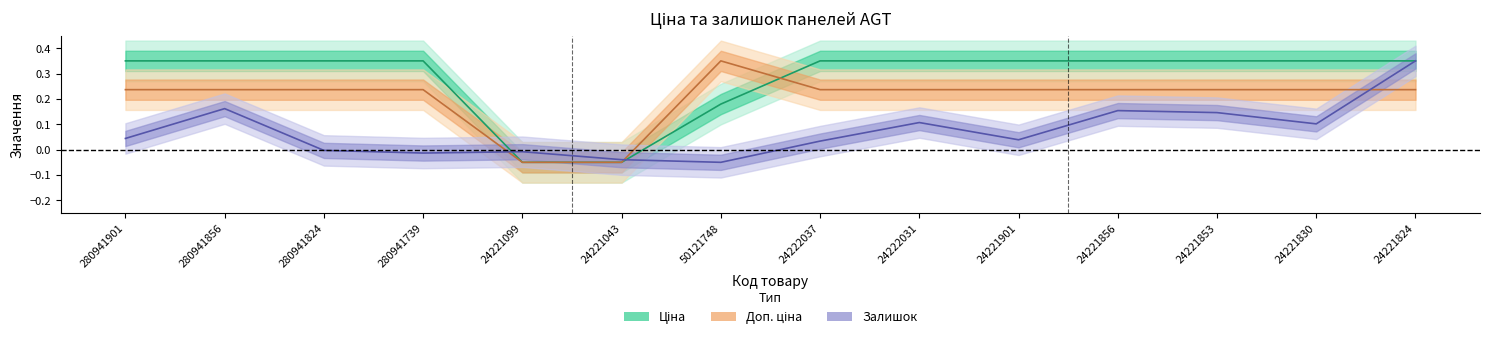

Does the chart display data point markers on the line(s)?

No